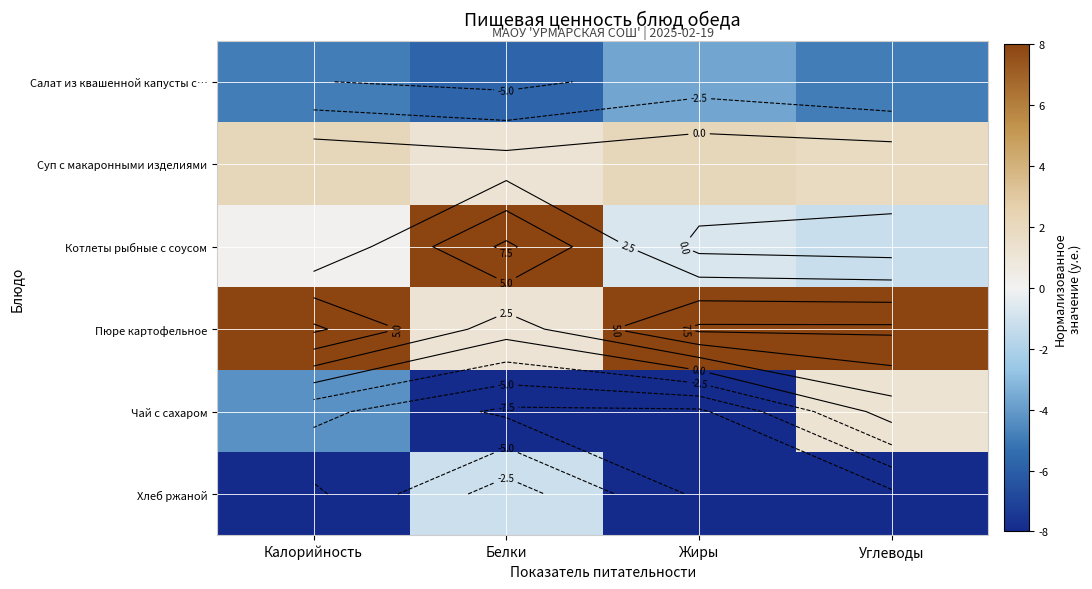

What is the difference between the Котлеты рыбные с соусом values at Углеводы and Калорийность?

1.4